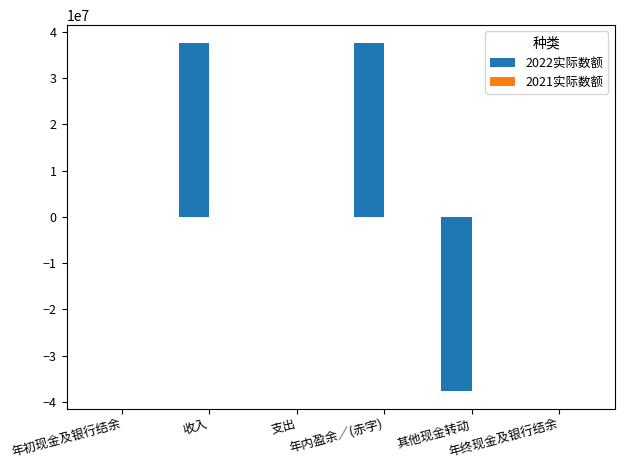

What is the greatest value displayed?

37677000